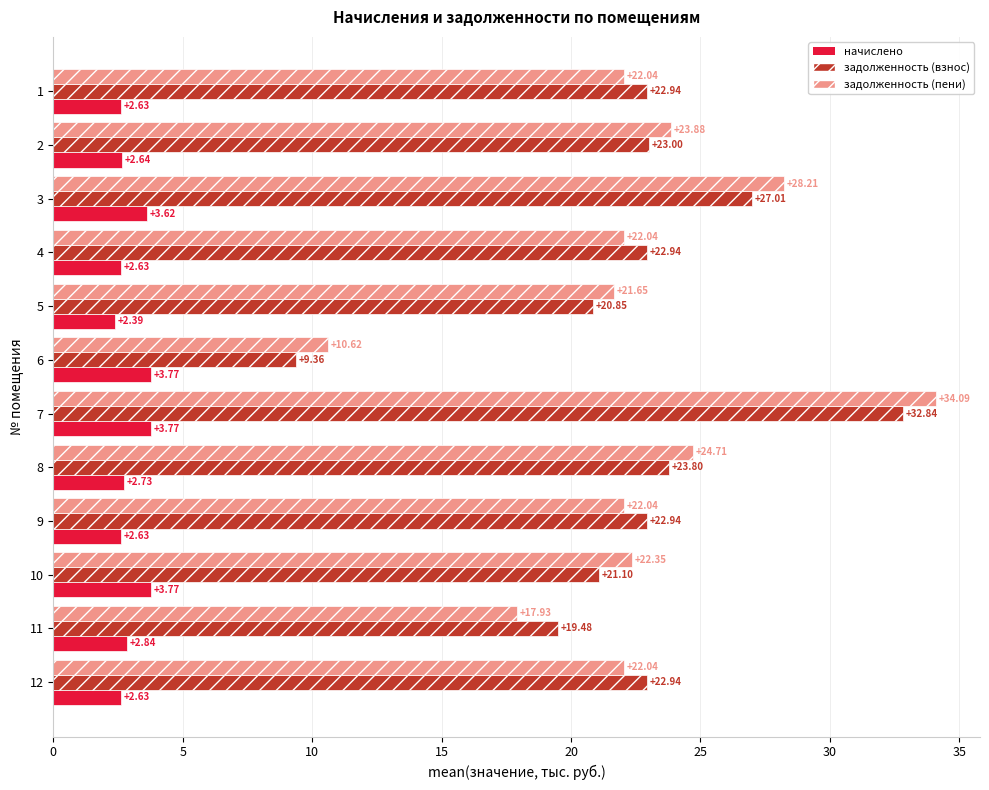

What are all the series names shown in the legend?

начислено, задолженность (взнос), задолженность (пени)